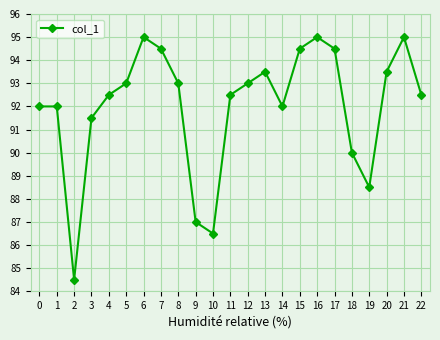

The chart shows a value of 87.0 at 9. True or false?

True